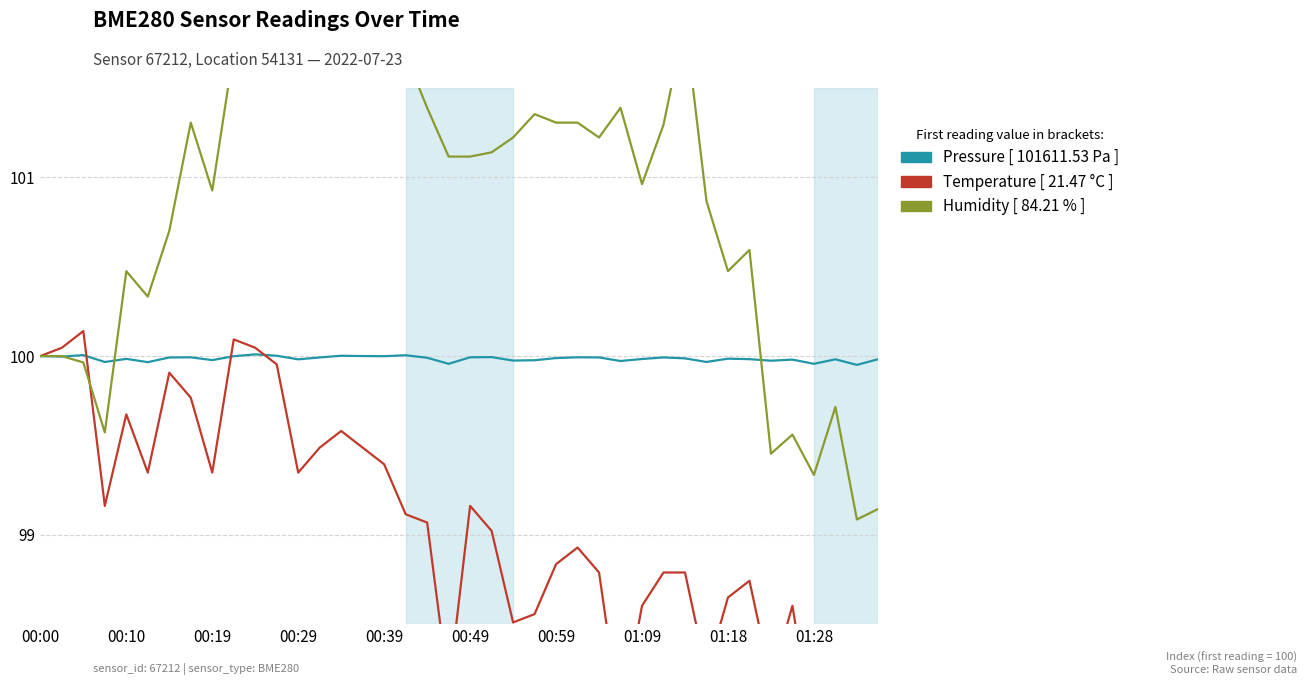

Is this an area chart (filled region under the line)?

No